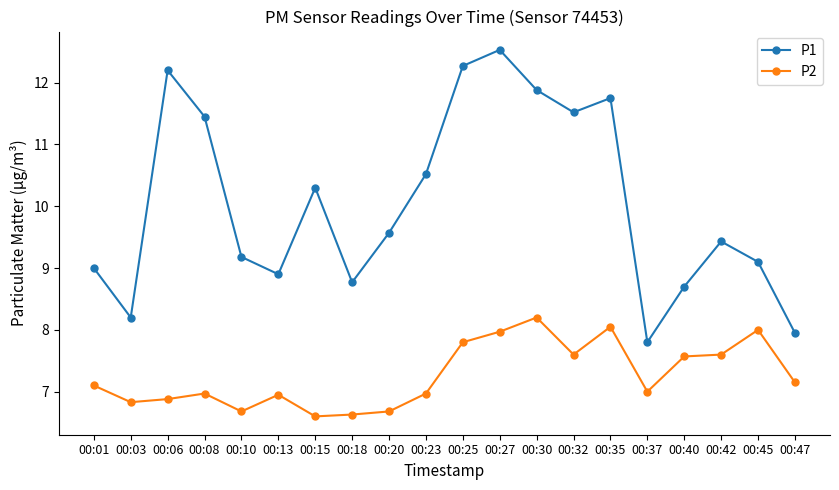

Rank the series by their maximum value, from highest to lowest.

P1, P2